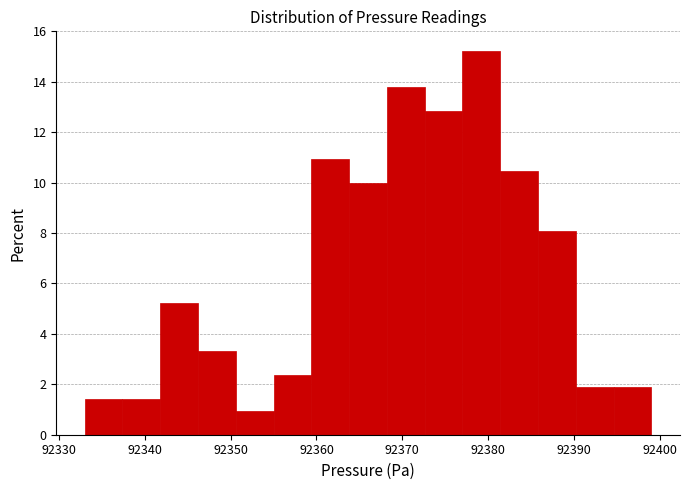

Over which range of the x-axis is the bar tallest?

92377.0 to 92381.4